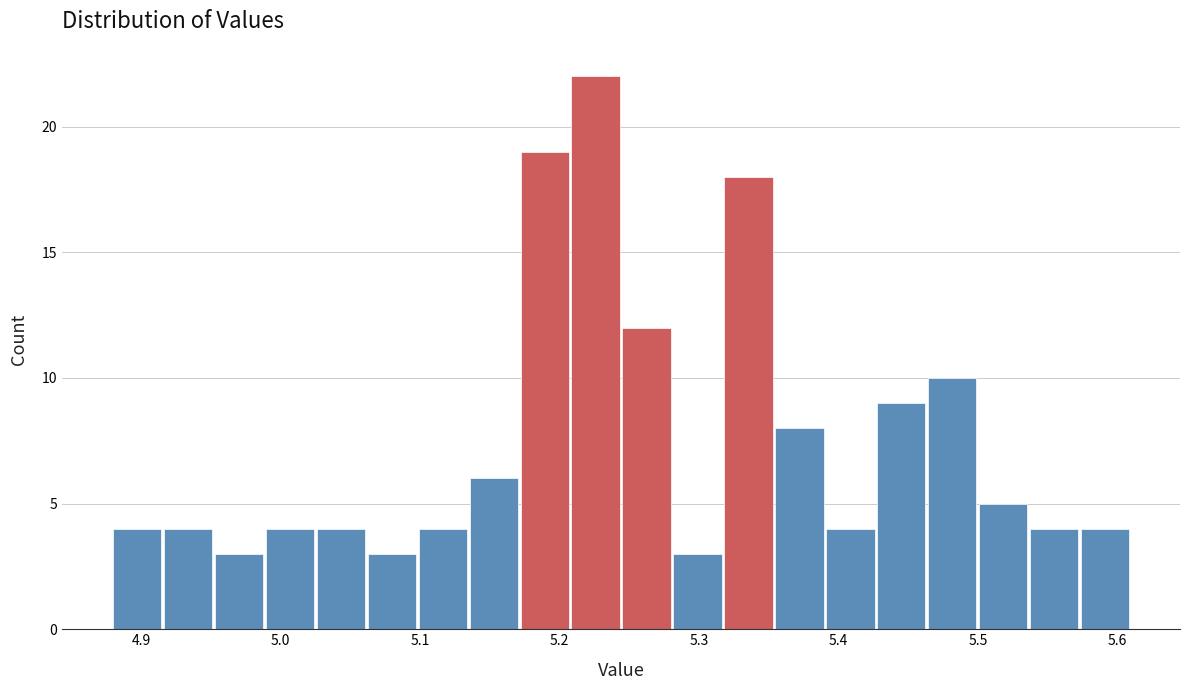

Around what value on the x-axis is the tallest bar? Give the approximate position of its centre, as read against the axis.

5.23